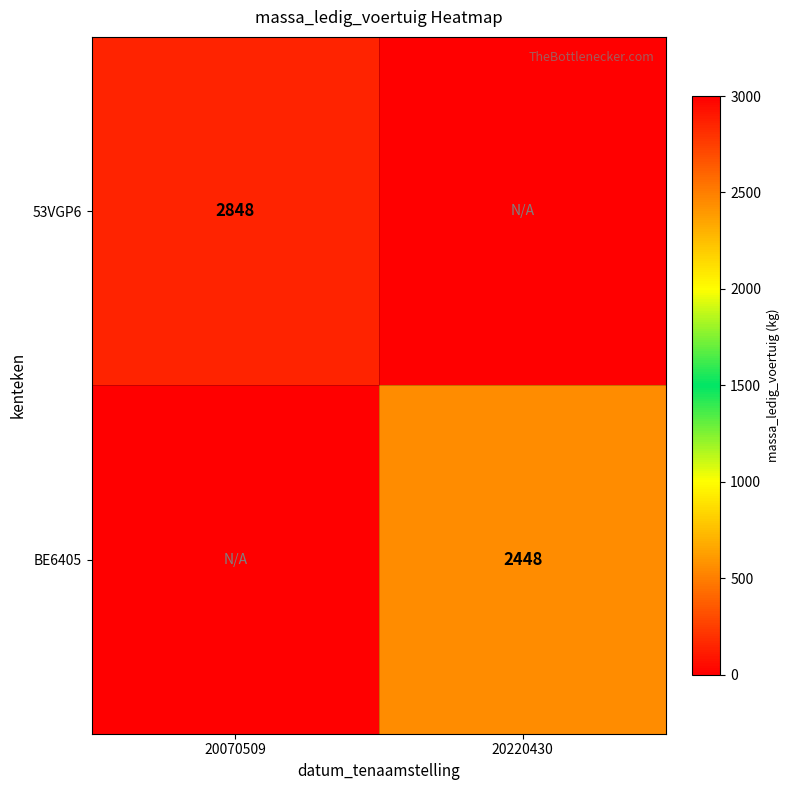

The 53VGP6 series shows 771 at 20070509. True or false?

False